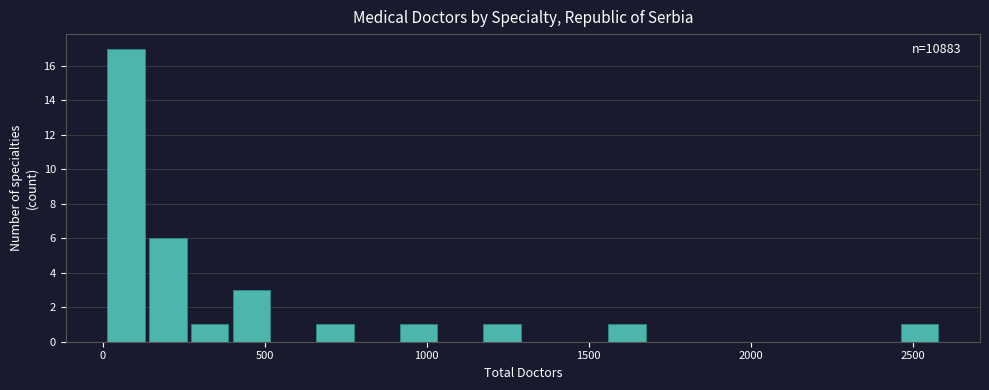

Around what value on the x-axis is the tallest bar? Give the approximate position of its centre, as read against the axis.

50